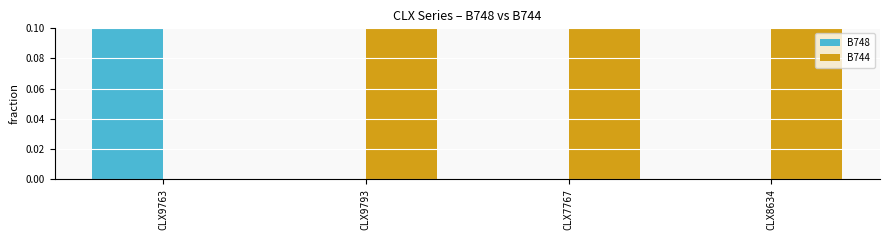

At which category is the sum across all series the highest?

CLX9763